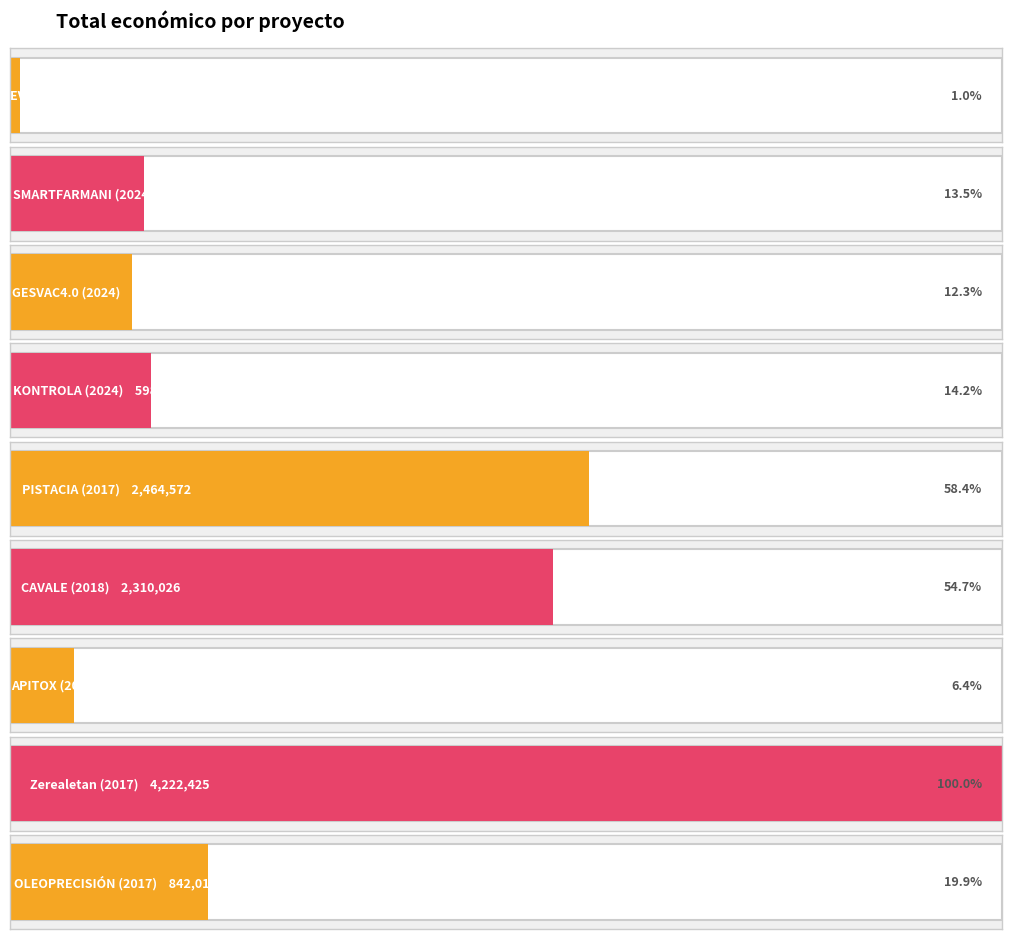

Rank the categories by value from lowest to highest.

EVNA (2017), APITOX (2018), GESVAC4.0 (2024), SMARTFARMANI (2024), KONTROLA (2024), OLEOPRECISIÓN (2017), CAVALE (2018), PISTACIA (2017), Zerealetan (2017)